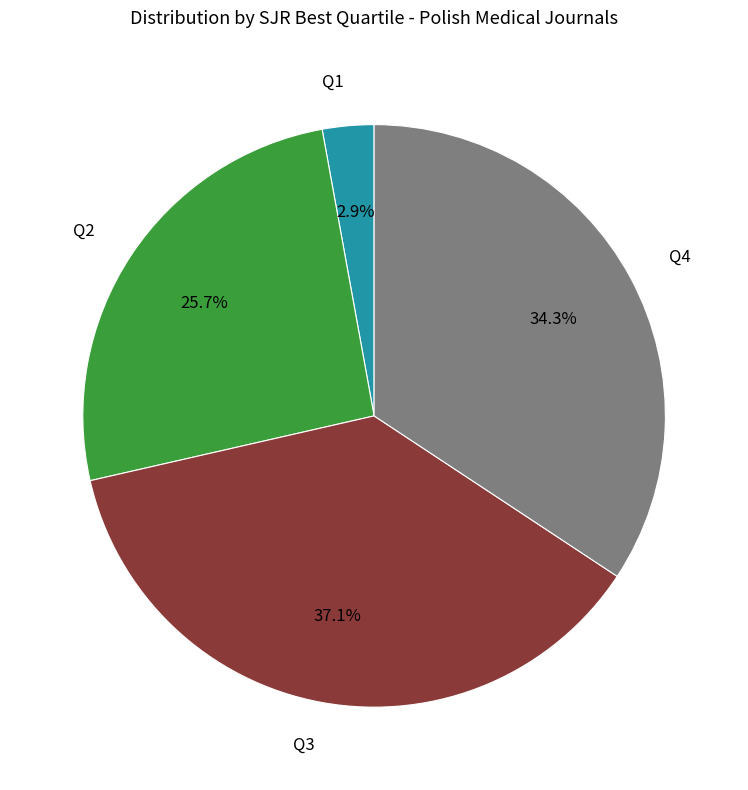

Is there any slice that represents more than half of the pie?

No